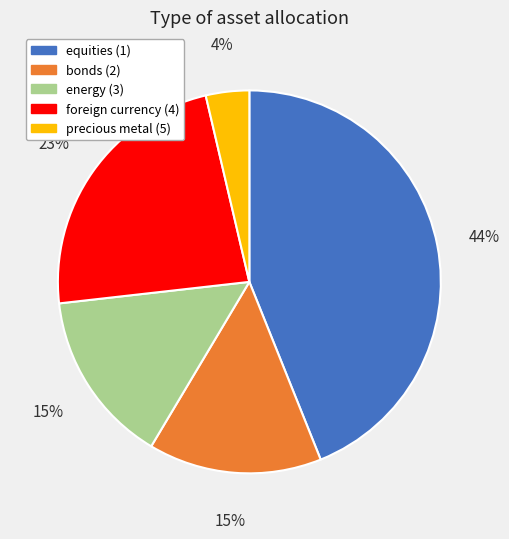

To the nearest percent, what is the difference between the equities (1) and bonds (2) slice percentages?

29%